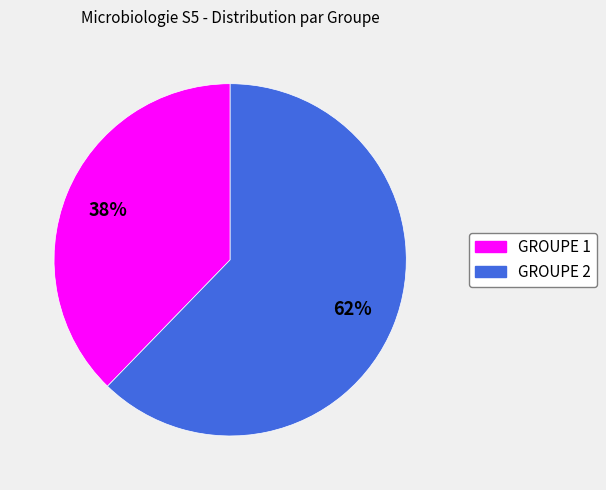

What is the largest slice in the pie chart?

GROUPE 2